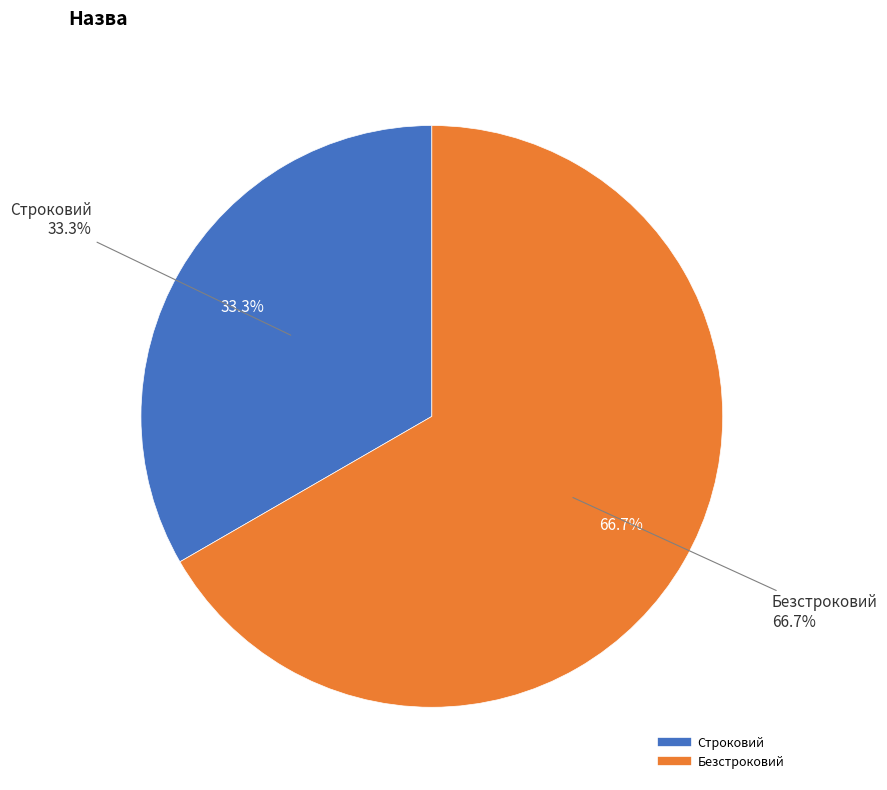

To the nearest percent, what portion does Безстроковий represent?

67%